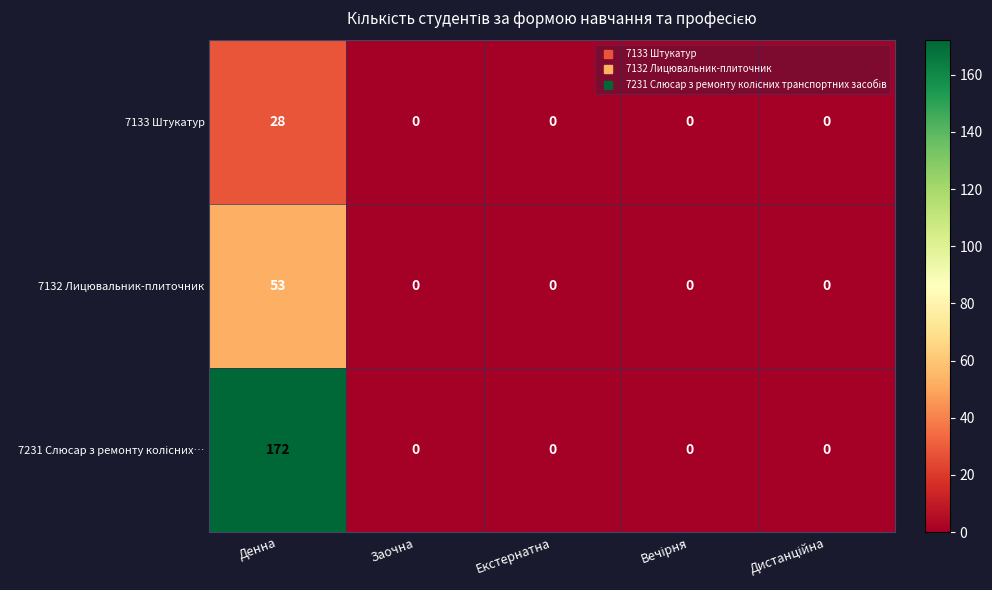

How many categories are shown in the chart?

5